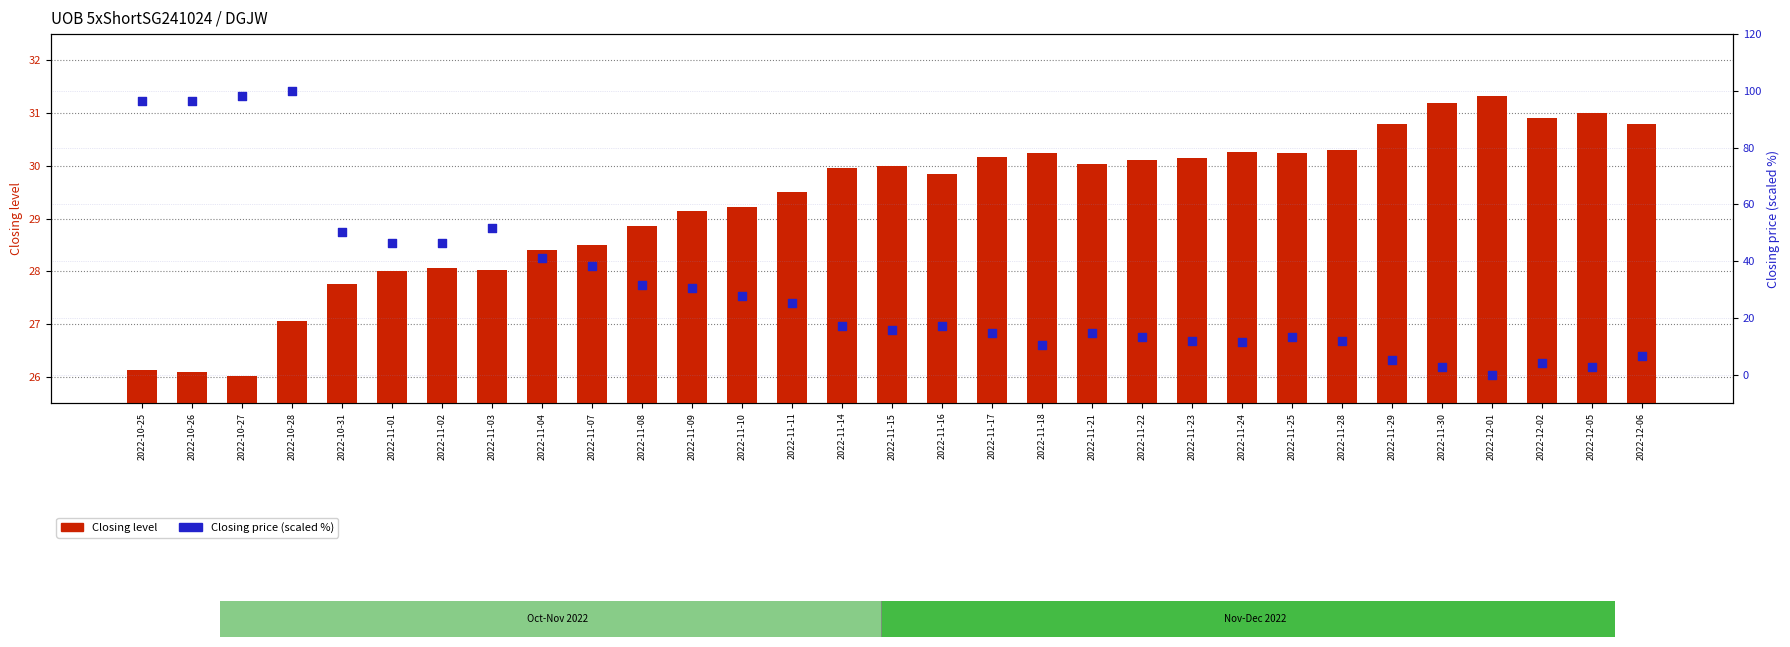

At which category is the sum across all series the highest?

2022-10-28